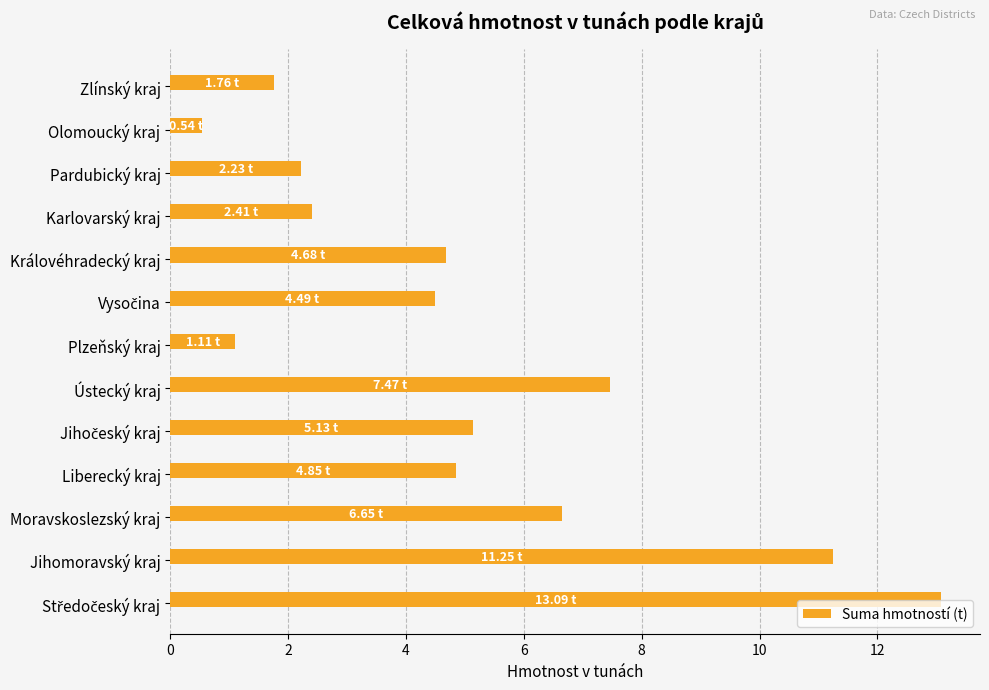

What is the smallest value displayed?

0.5